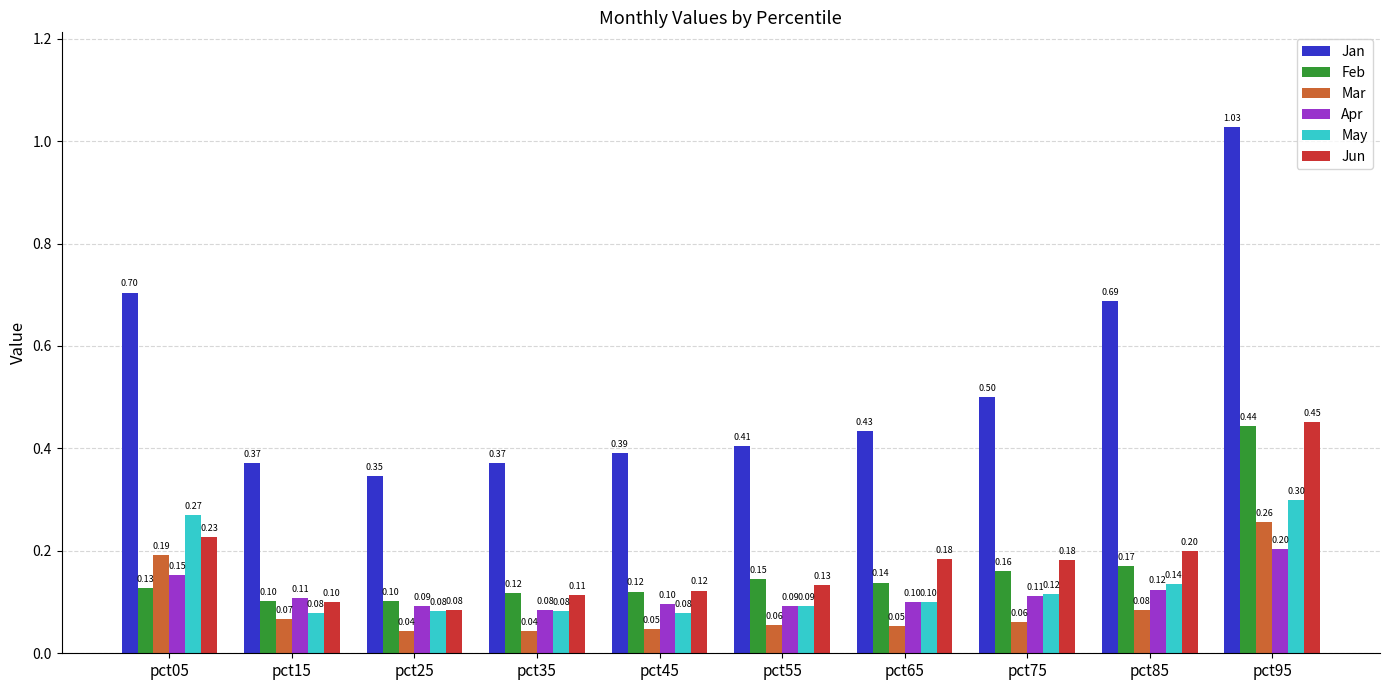

What is the sum of the Feb values at pct65 and pct75?

0.3